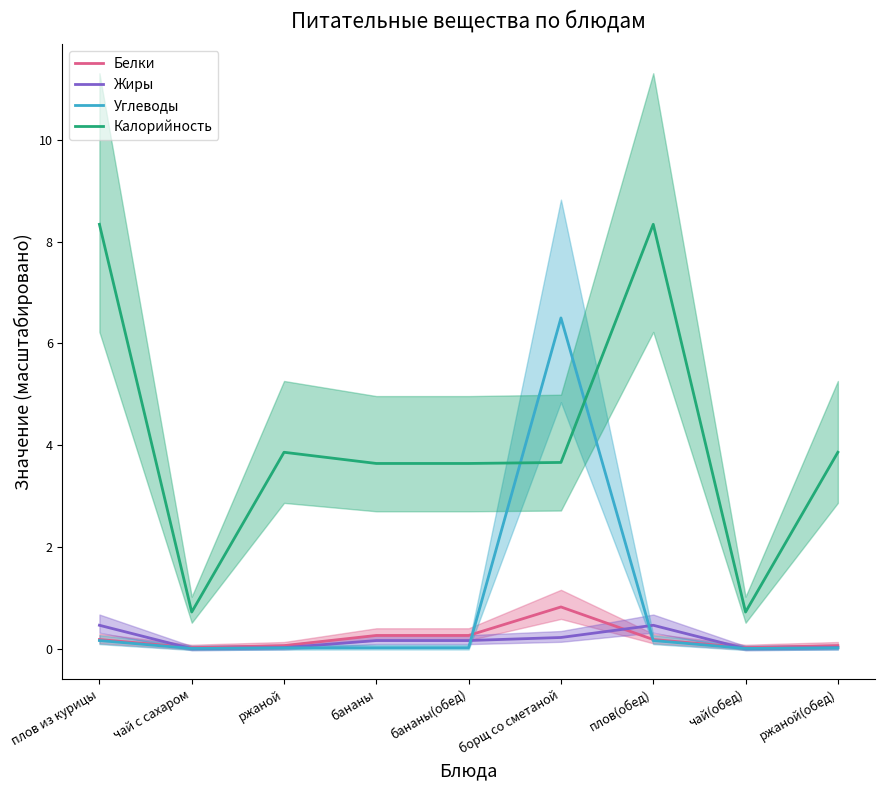

Which category has the highest value in the Углеводы series?

борщ со сметаной